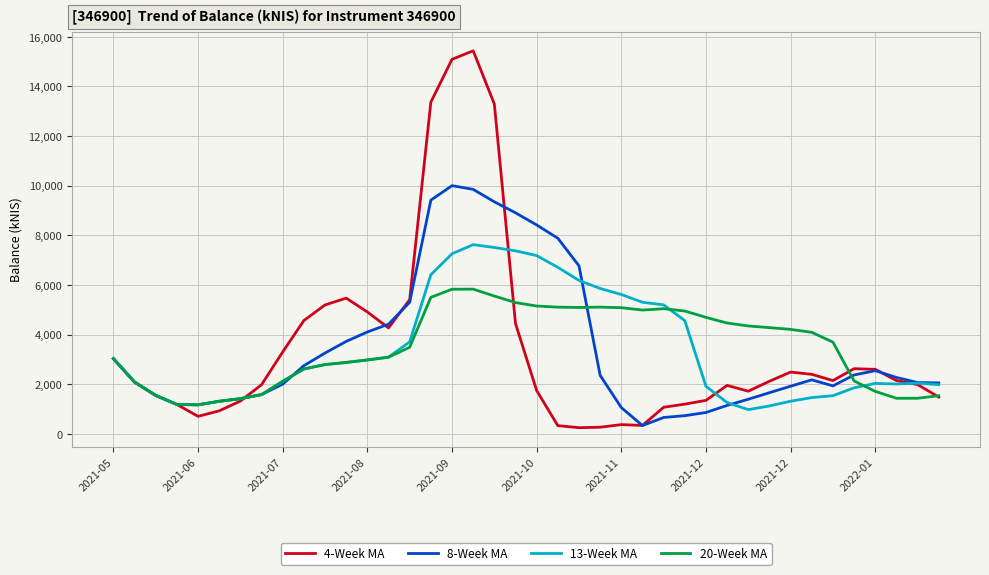

List the series in order of their peak value, lowest first.

20-Week MA, 13-Week MA, 8-Week MA, 4-Week MA